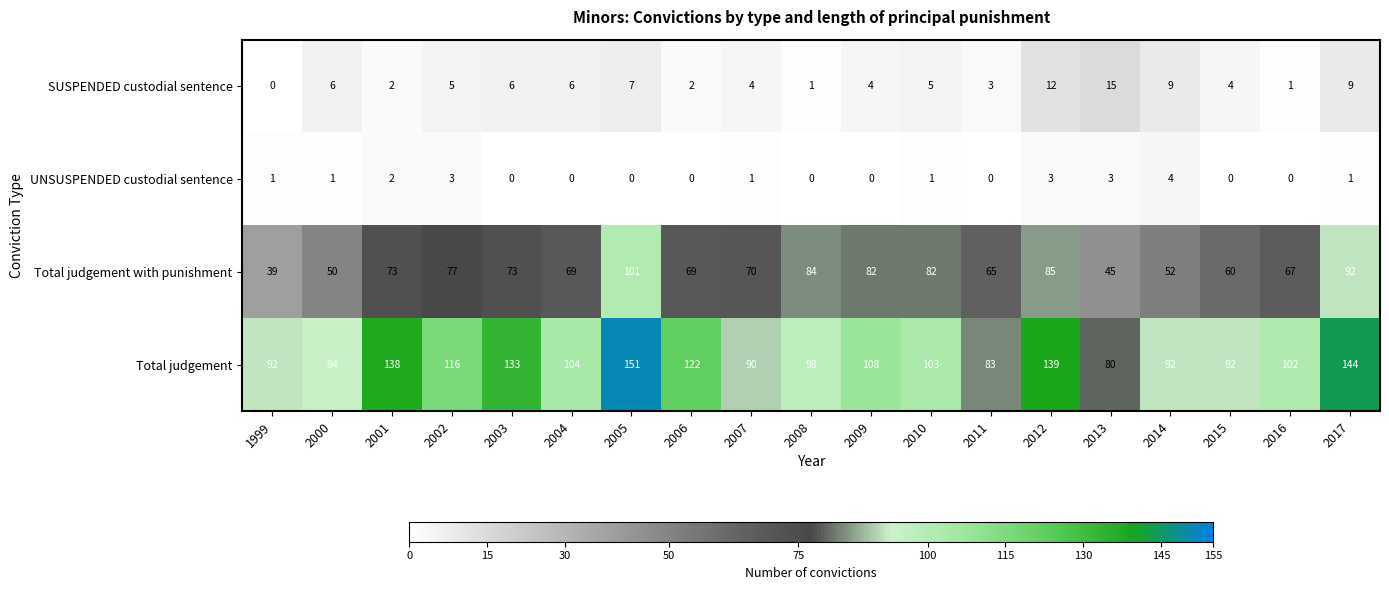

At how many categories does at least one series exceed 132?

5